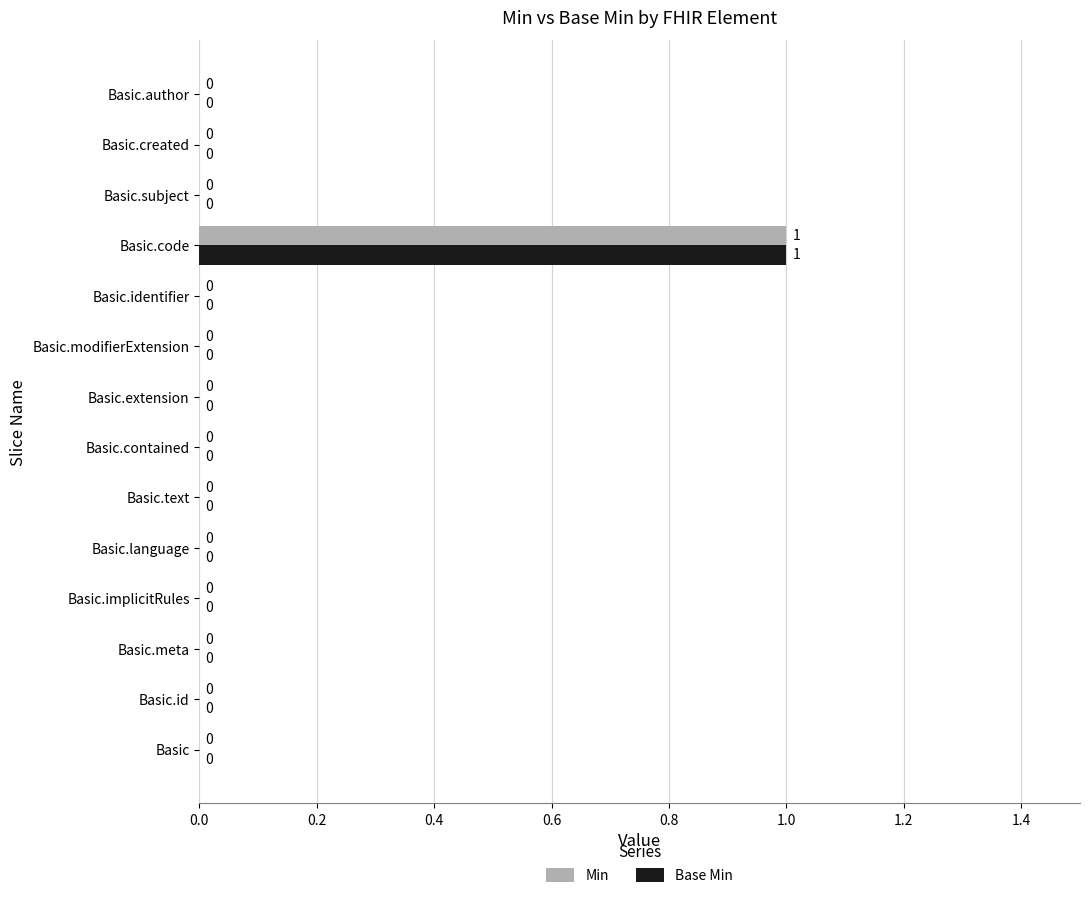

How many Base Min values are between 0 and 1?

14